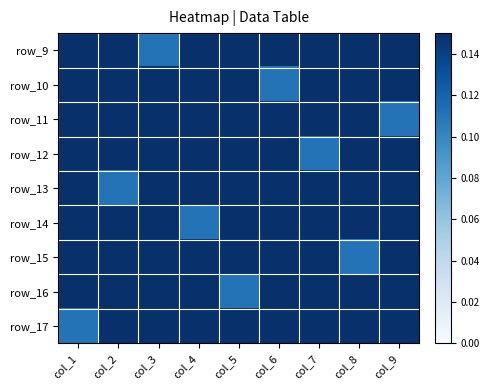

At which category is the sum across all series the highest?

col_1